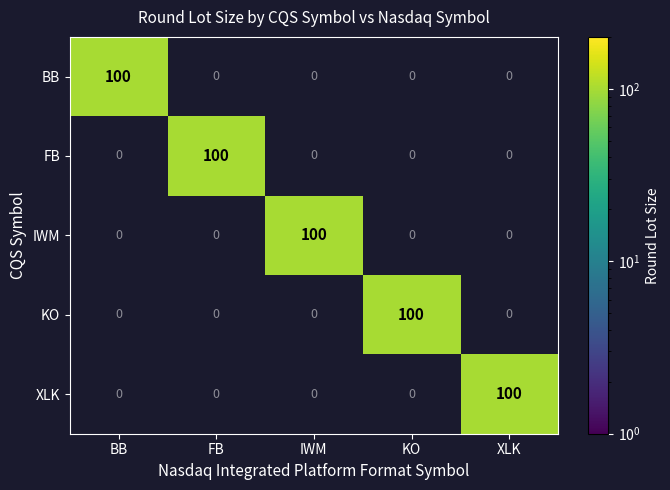

Reading left to right, list all the values displayed in this chart.

BB: 100	0	0	0	0
FB: 0	100	0	0	0
IWM: 0	0	100	0	0
KO: 0	0	0	100	0
XLK: 0	0	0	0	100